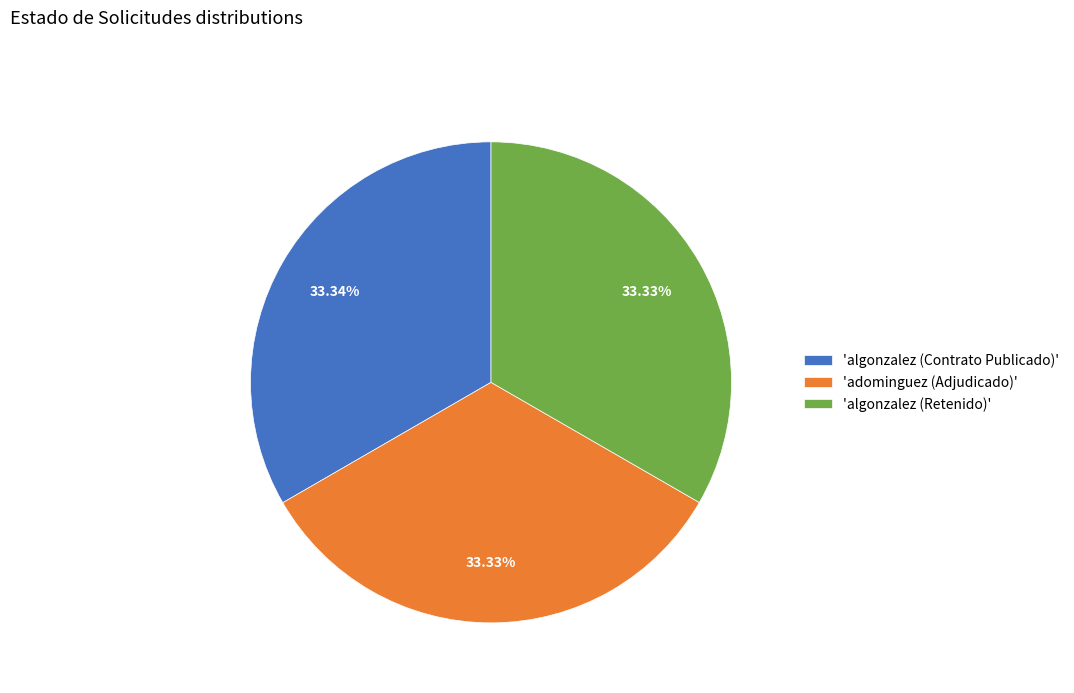

Does any single category account for the majority?

No